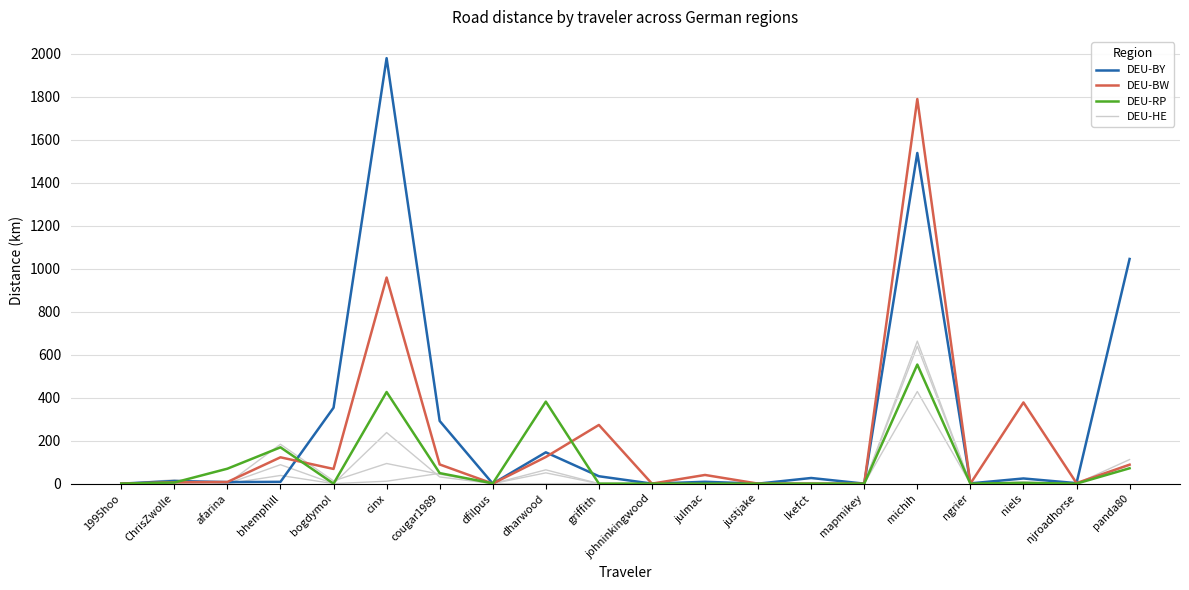

Is this an area chart (filled region under the line)?

No